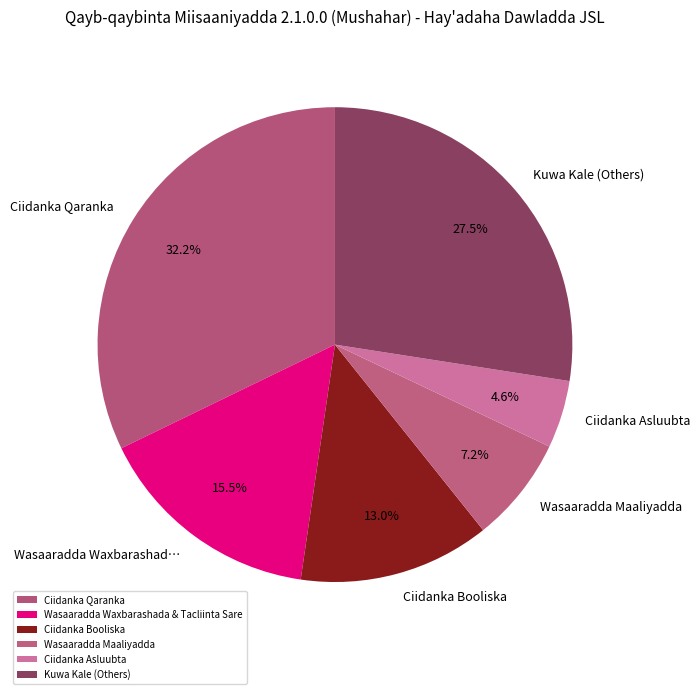

To the nearest percent, what is the average slice percentage?

17%